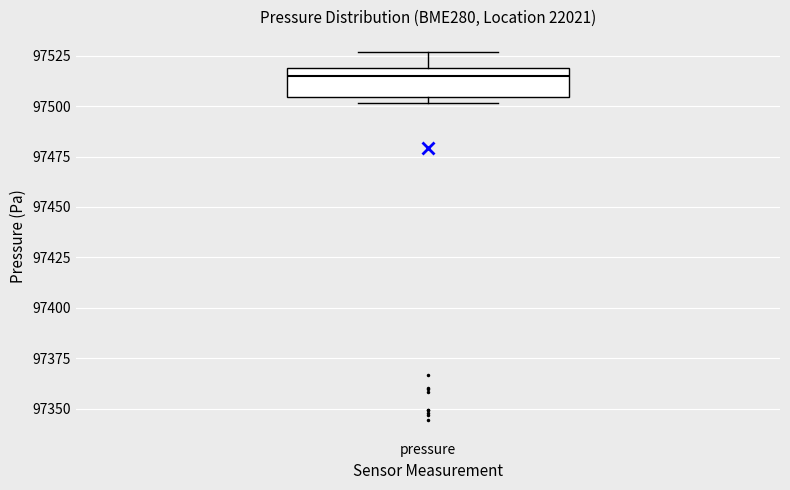

Transcribe this box plot: give where the median line is, the range the box spans, and where the two whiskers end, as read against the y-axis. The values are not printed on the chart, so give them approximately, as read against the axis.

median 97515, box 97505 to 97520, whiskers 97500 to 97525